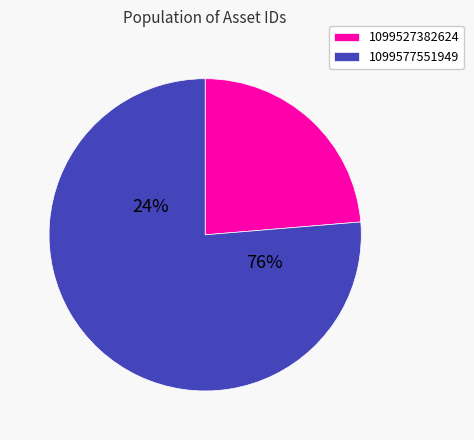

What percentage is NOT represented by 1099527382624?

76.3%